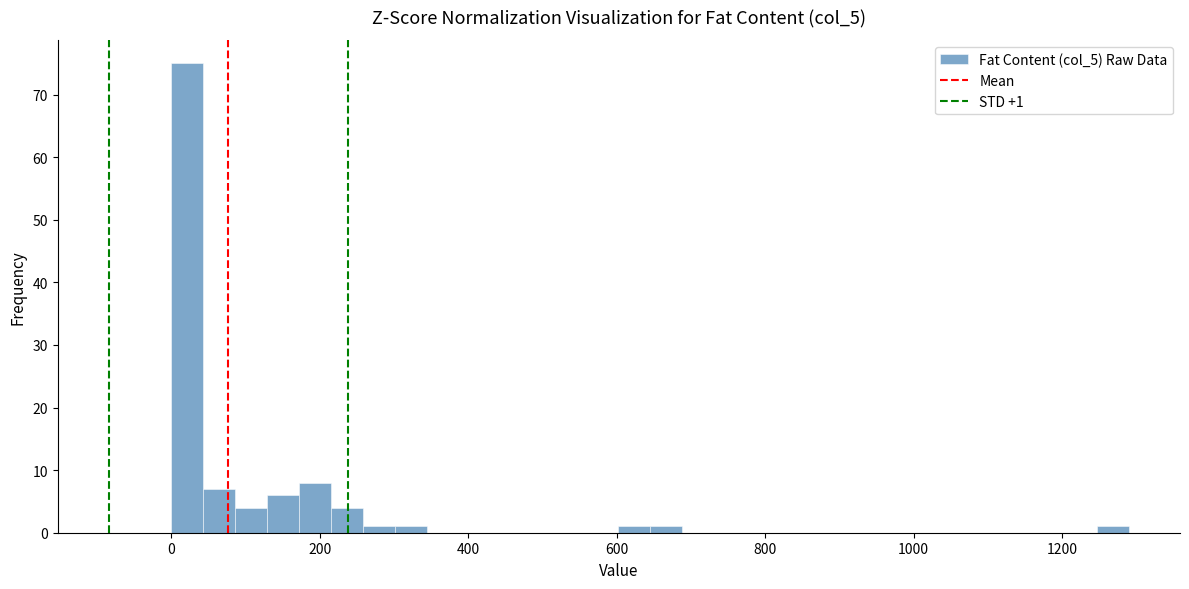

Around what value on the x-axis is the tallest bar? Give the approximate position of its centre, as read against the axis.

20